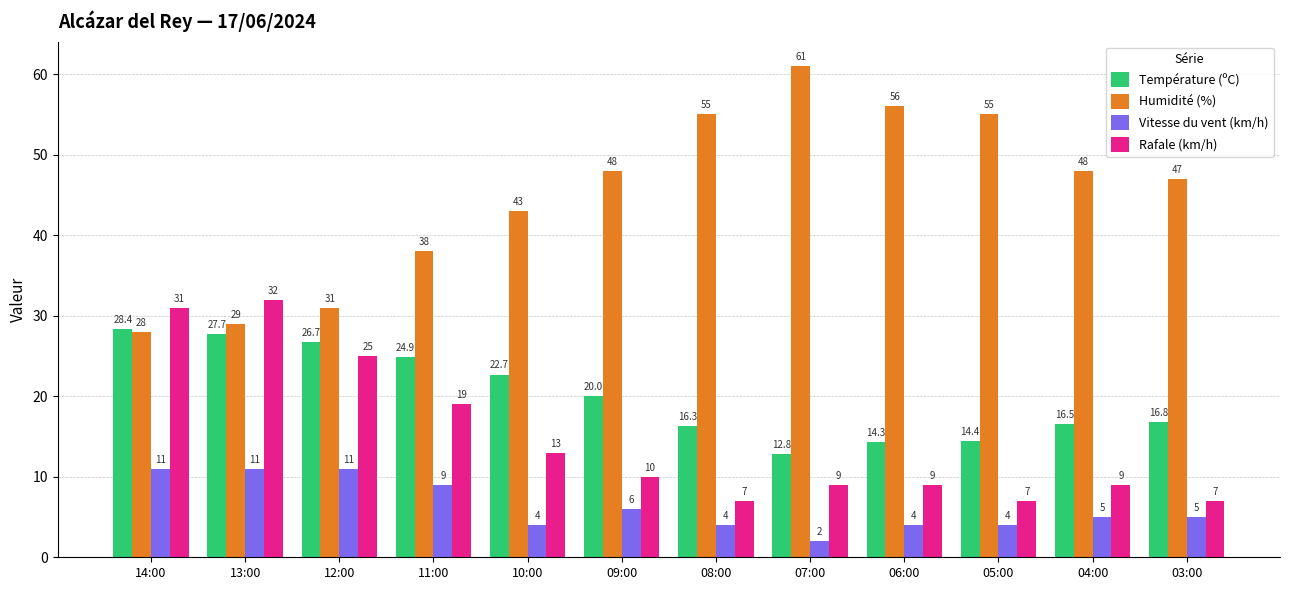

What is the highest value of the Température (ºC) series?

28.4